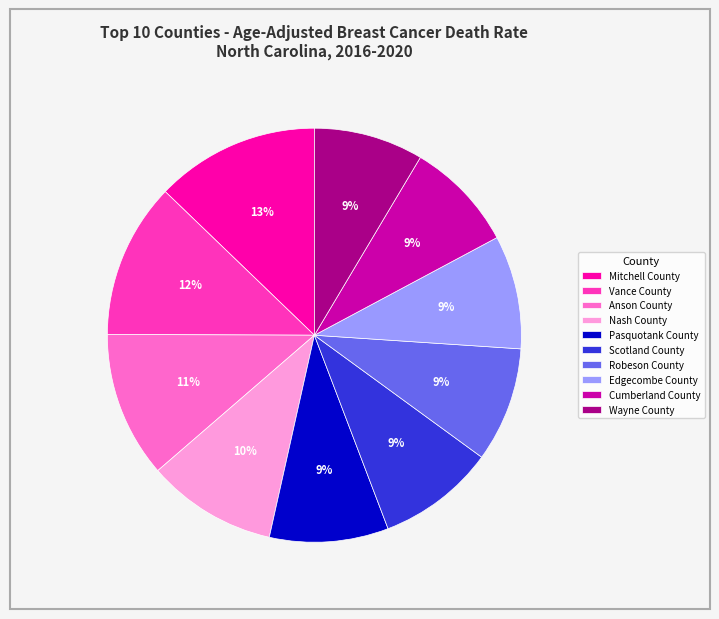

To the nearest percent, what portion does Scotland County represent?

9%